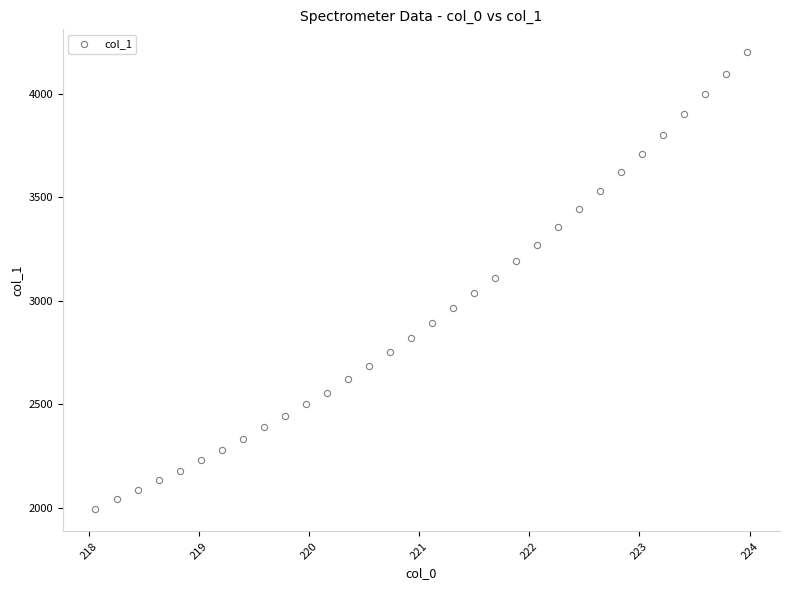

What is the range of X values (max minus min)?

5.9